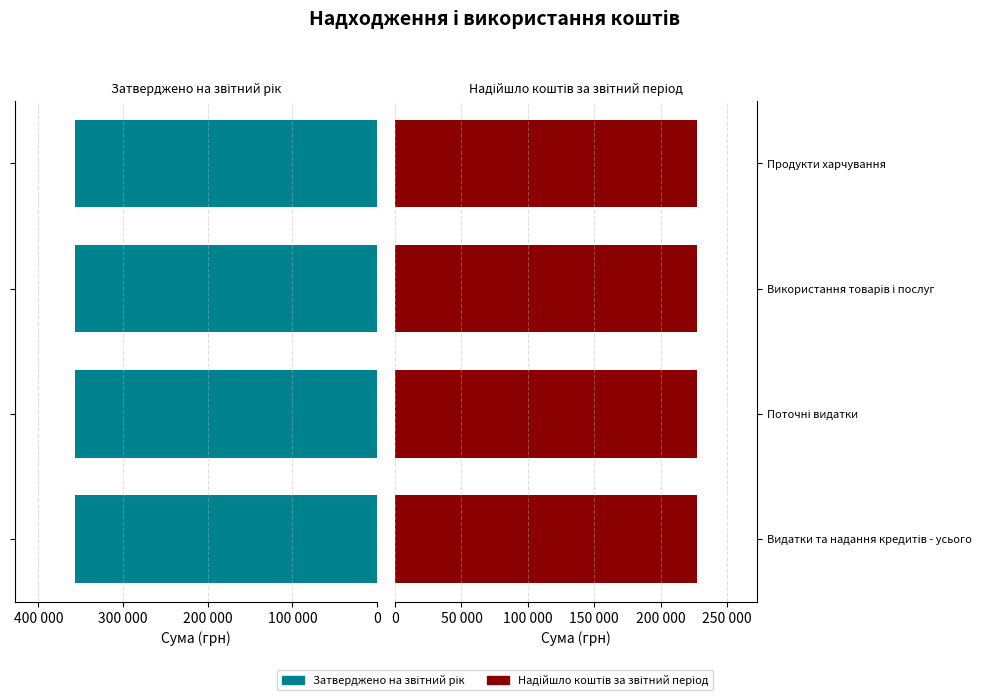

Reading right to left, extract all data points from this chart.

Затверджено на звітний рік: 356600	356600	356600	356600
Надійшло коштів за звітний період: 227424	227424	227424	227424